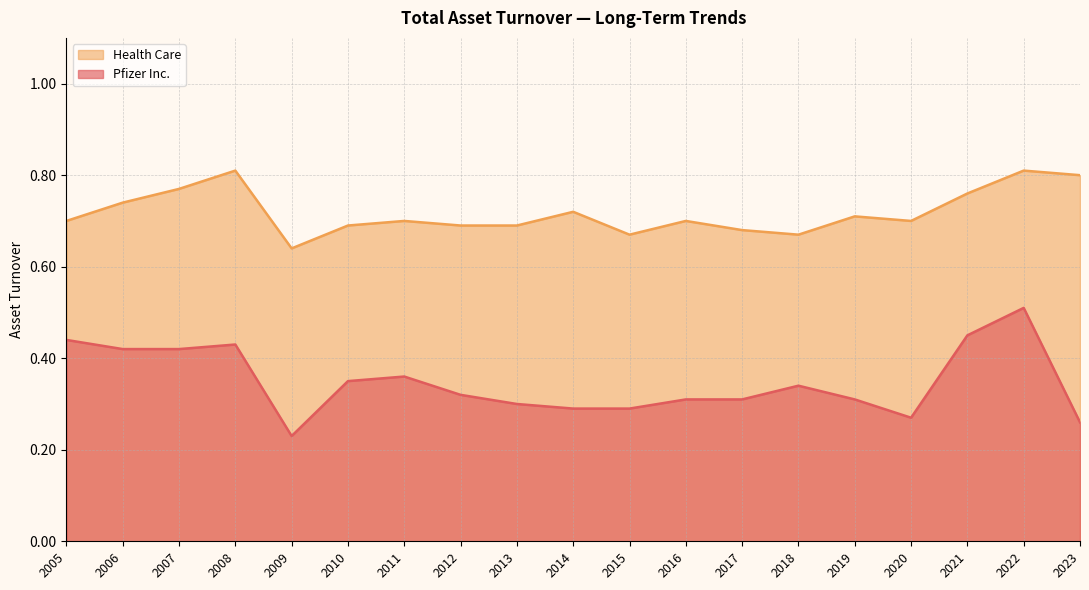

How many Pfizer Inc. values are between 0 and 1?

19